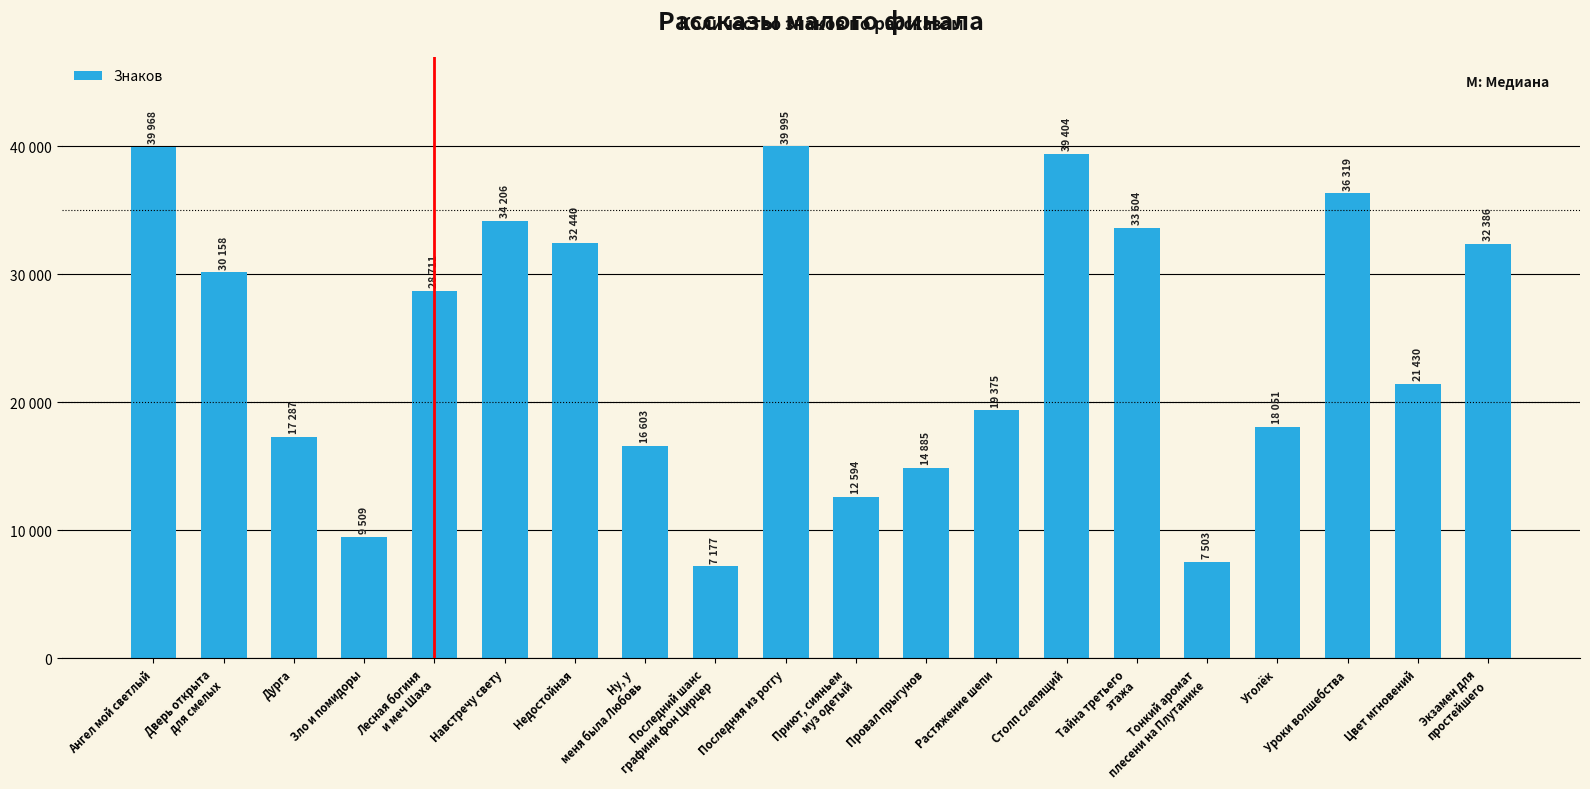

What is the value of the 5th bar from the left?

28711